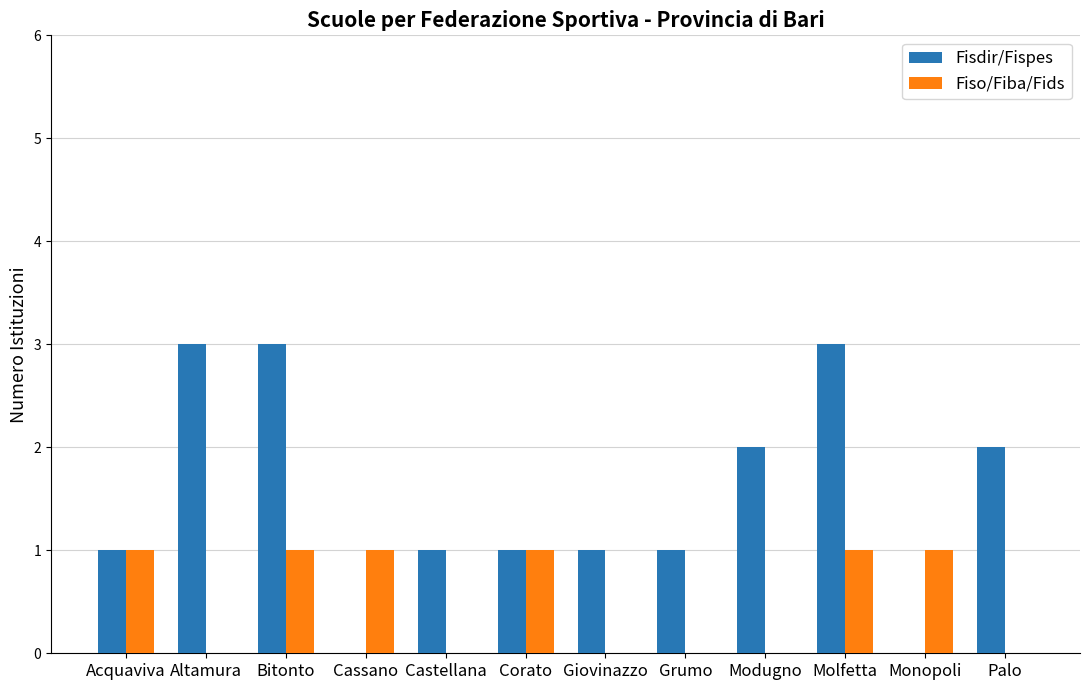

Which series has the largest total across all categories?

Fisdir/Fispes